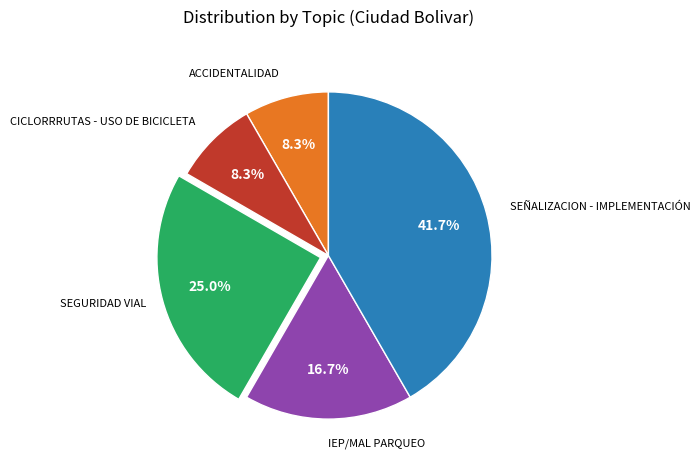

To the nearest percent, what is the average slice percentage?

20%